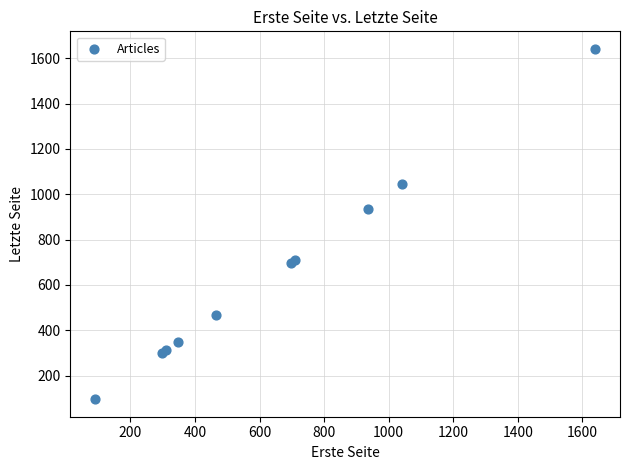

What Y value in the scatter plot is closest to 868?

936